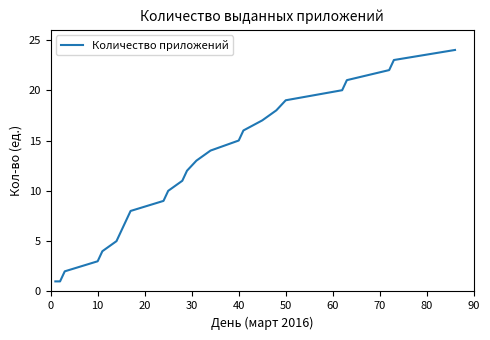

What is the maximum value shown in the chart?

24